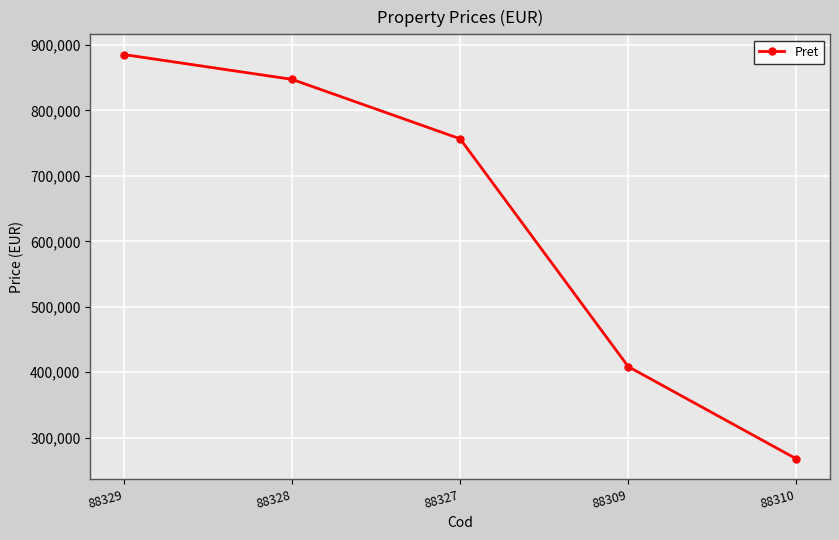

Reading left to right, transcribe all the data shown in this chart.

88329=885502	88328=847612	88327=756728	88309=408500	88310=267500